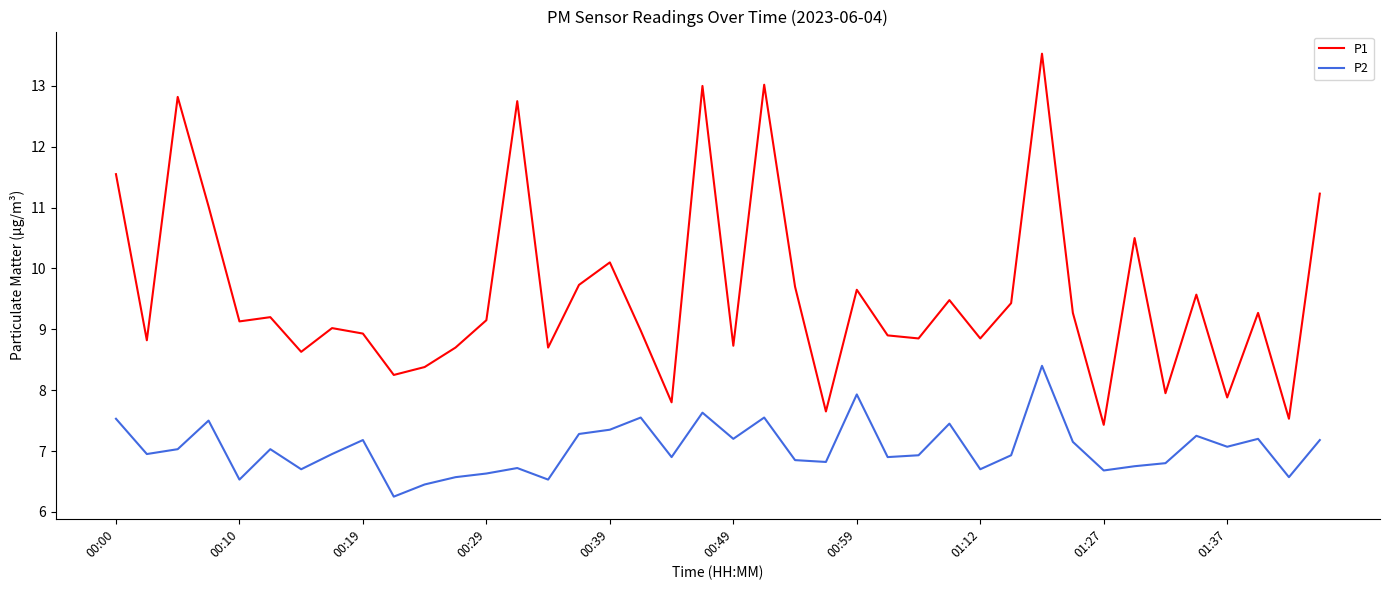

Count the number of categories in the chart.

40